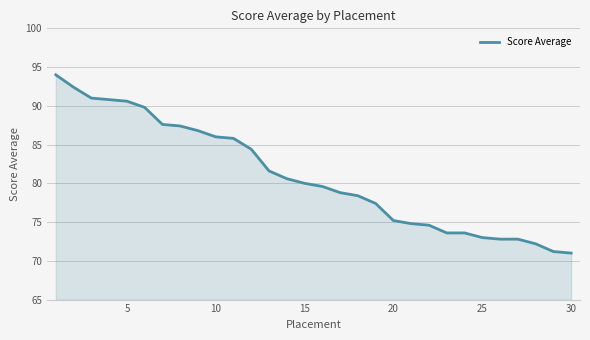

How many lines are shown in the chart?

1